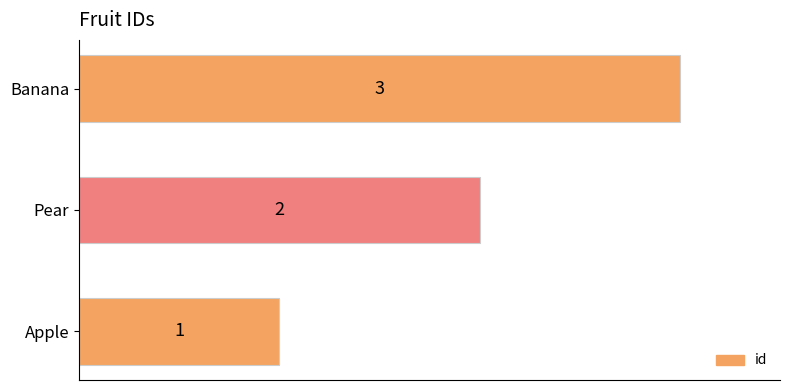

Rank the categories by value from lowest to highest.

Apple, Pear, Banana